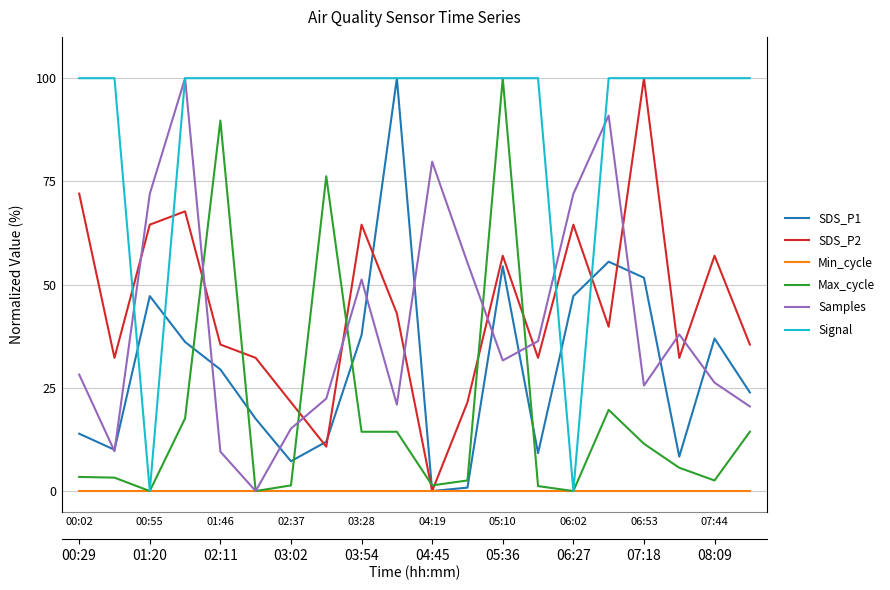

True or false: Samples has more than 0 interior local peaks.

True